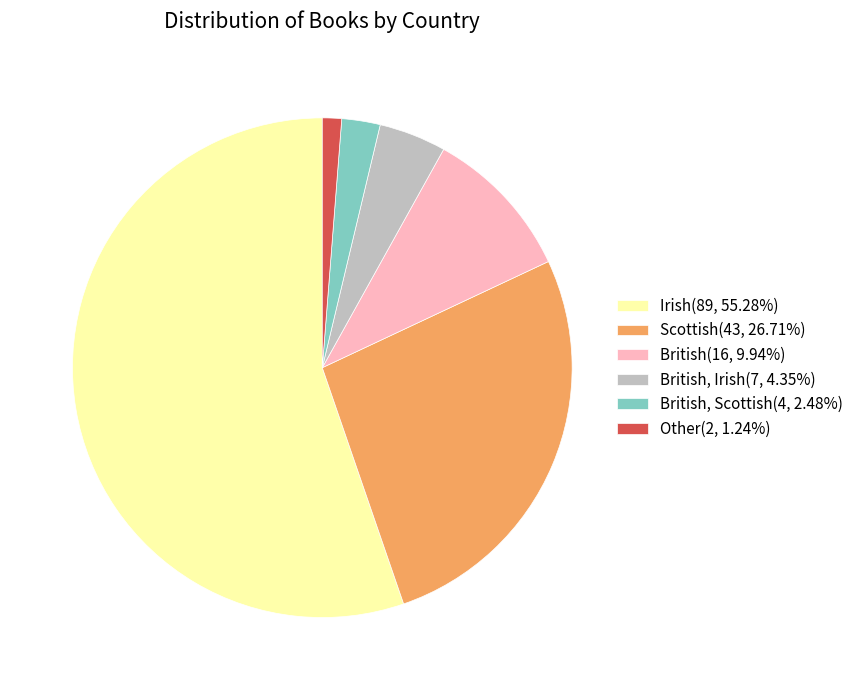

How many slices are in this pie chart?

6